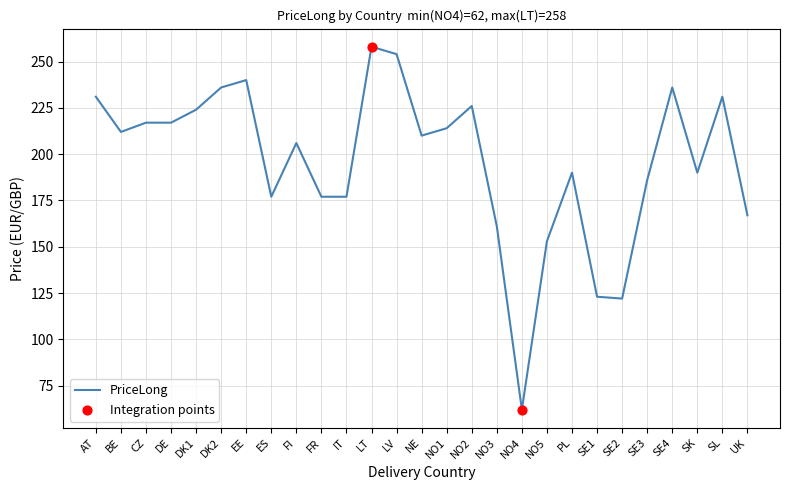

What is the ratio of the value at DE to the value at ES?

1.2